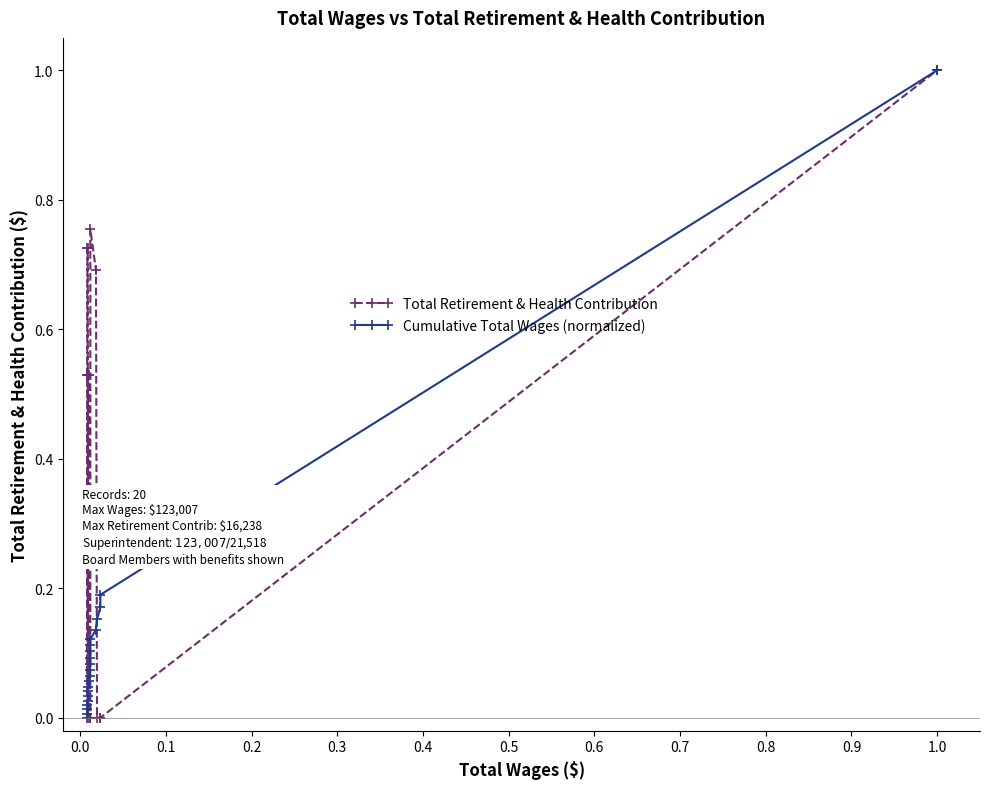

What is the difference between the maximum and second lowest values in the Total Retirement & Health Contribution series?

1.0